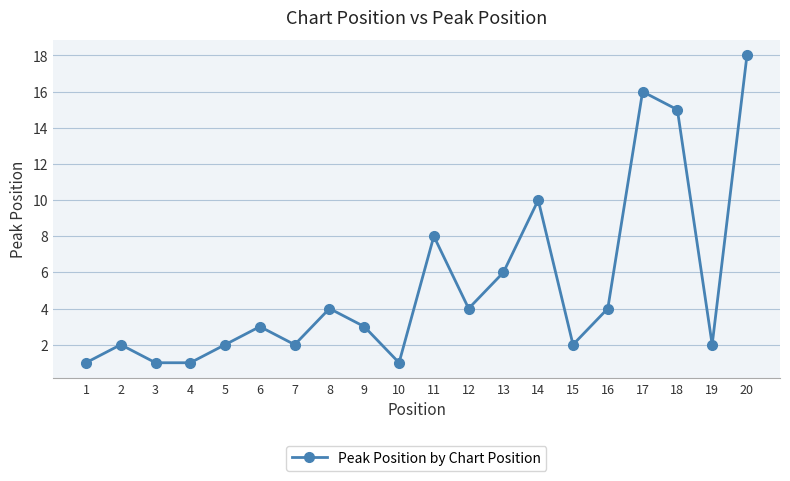

What is the change in value from 4 to 16?

+3